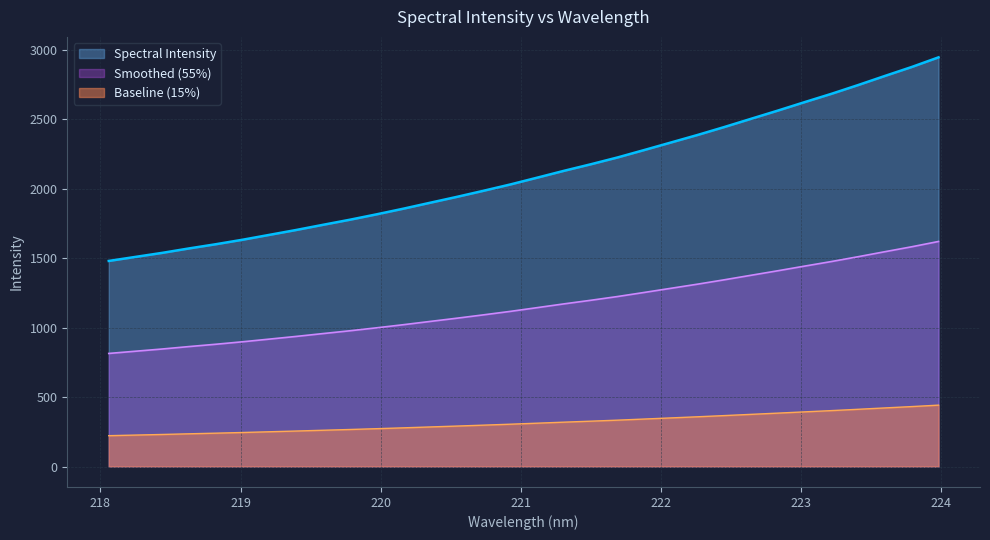

True or false: Baseline (15%) and Spectral Intensity cross at least once.

False